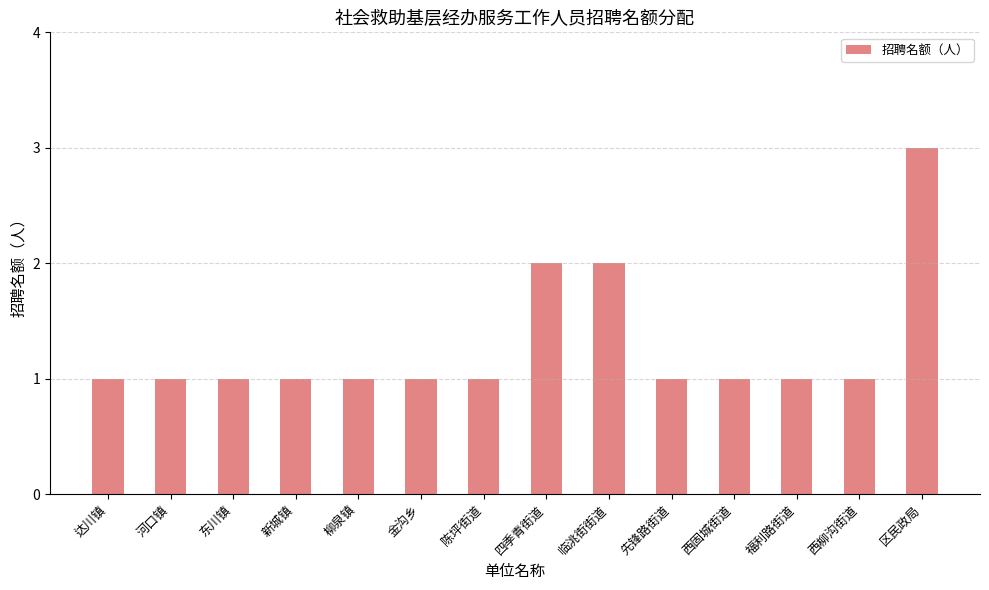

Count the values in the range 1 to 2.

13